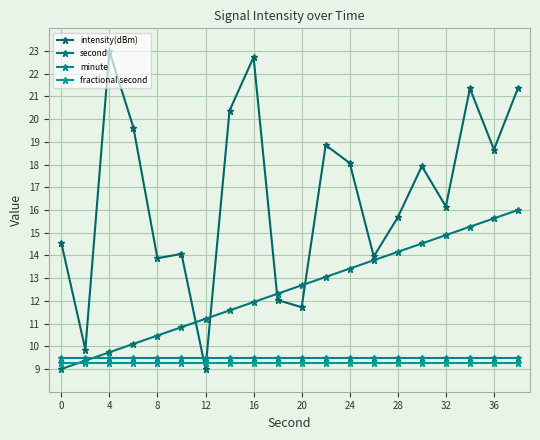

How many series are shown in this chart?

4